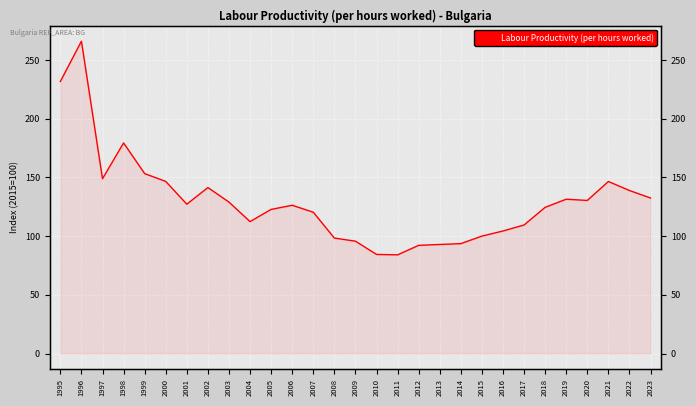

What is the maximum value shown in the chart?

265.9